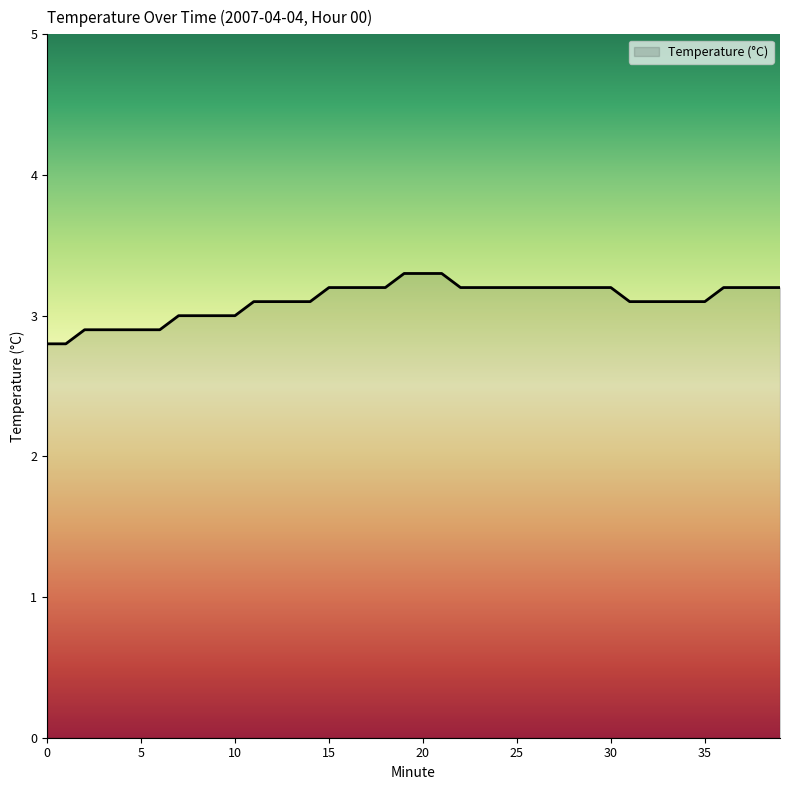

Reading left to right, extract all data points from this chart.

2.8	2.8	2.9	2.9	2.9	2.9	2.9	3.0	3.0	3.0	3.0	3.1	3.1	3.1	3.1	3.2	3.2	3.2	3.2	3.3	3.3	3.3	3.2	3.2	3.2	3.2	3.2	3.2	3.2	3.2	3.2	3.1	3.1	3.1	3.1	3.1	3.2	3.2	3.2	3.2